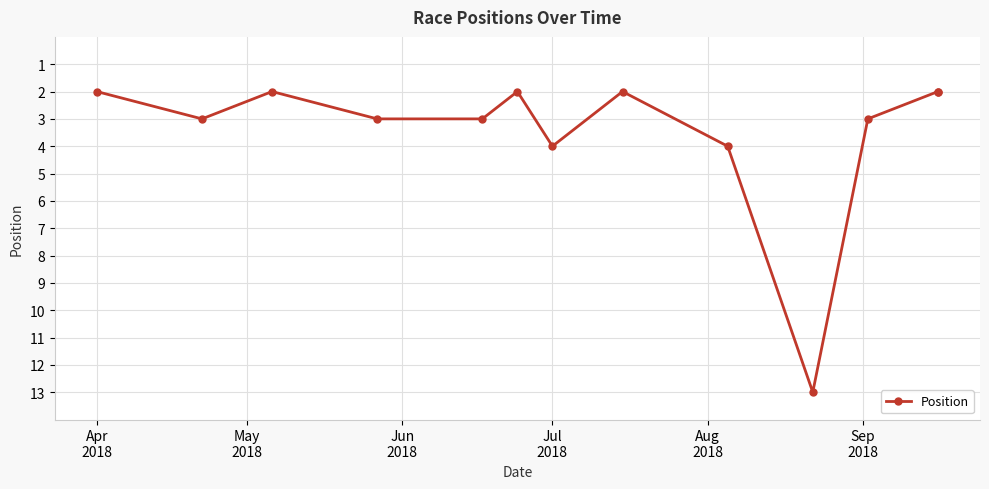

The value at Jul 2018 is 2. True or false?

False